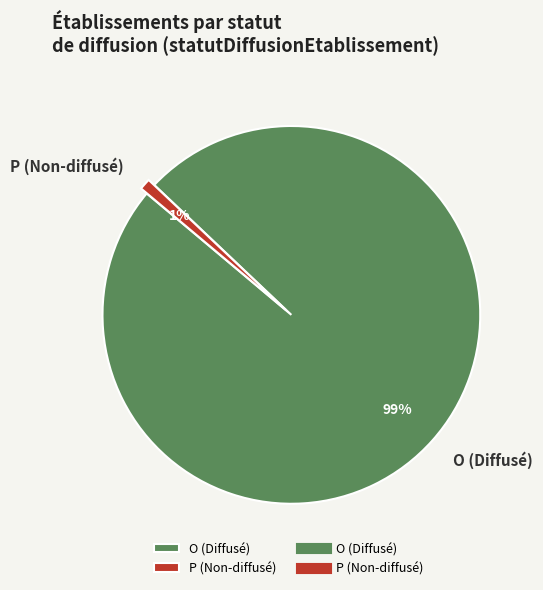

How many segments does this pie chart have?

2